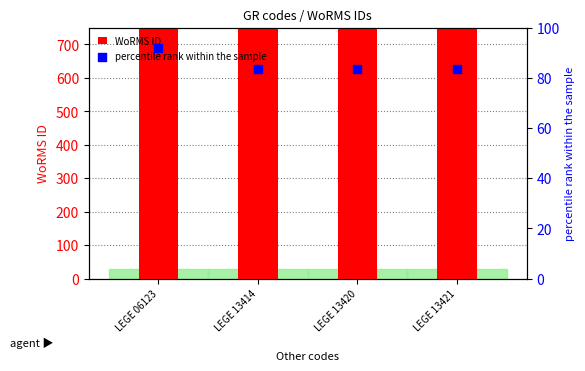

Which series reaches the minimum Y coordinate?

percentile rank within the sample